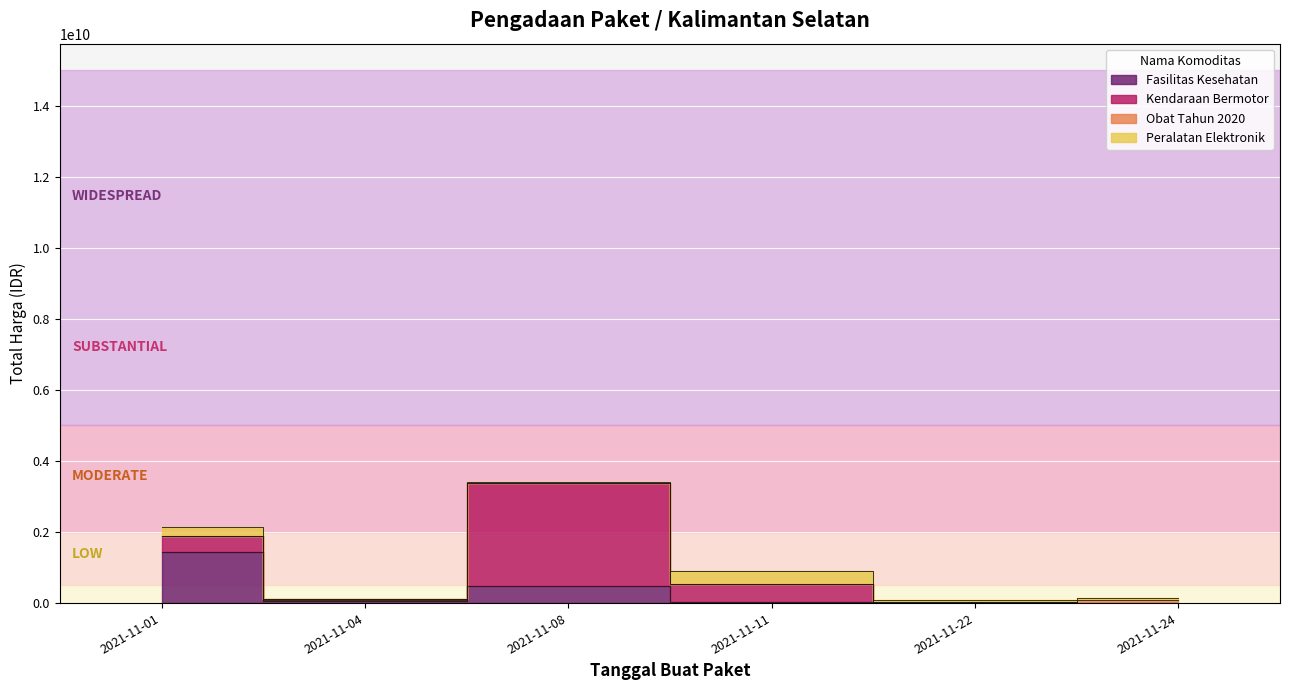

Rank the series at 2021-11-24 from highest to lowest value.

Obat Tahun 2020, Peralatan Elektronik, Fasilitas Kesehatan, Kendaraan Bermotor